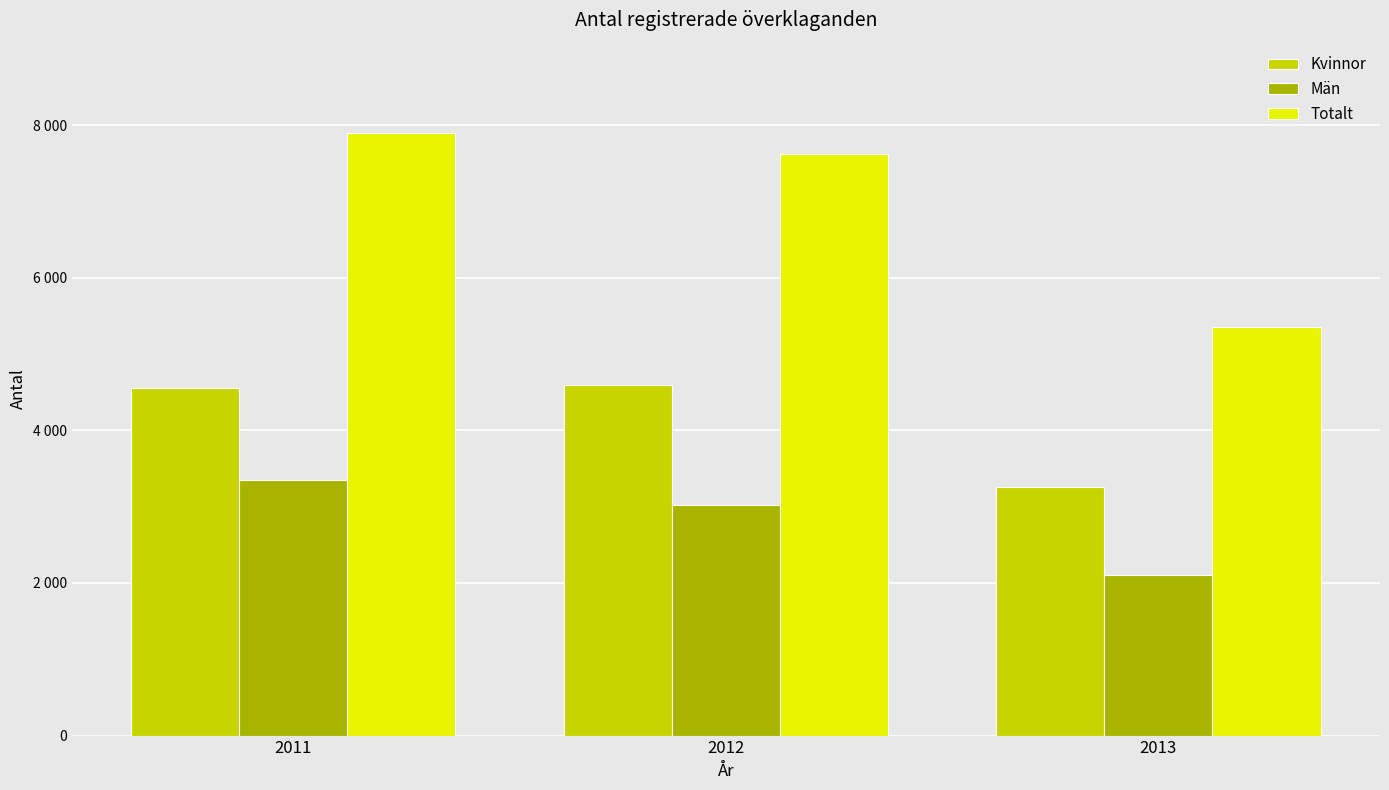

Are the bars grouped side by side (vs. stacked)?

Yes